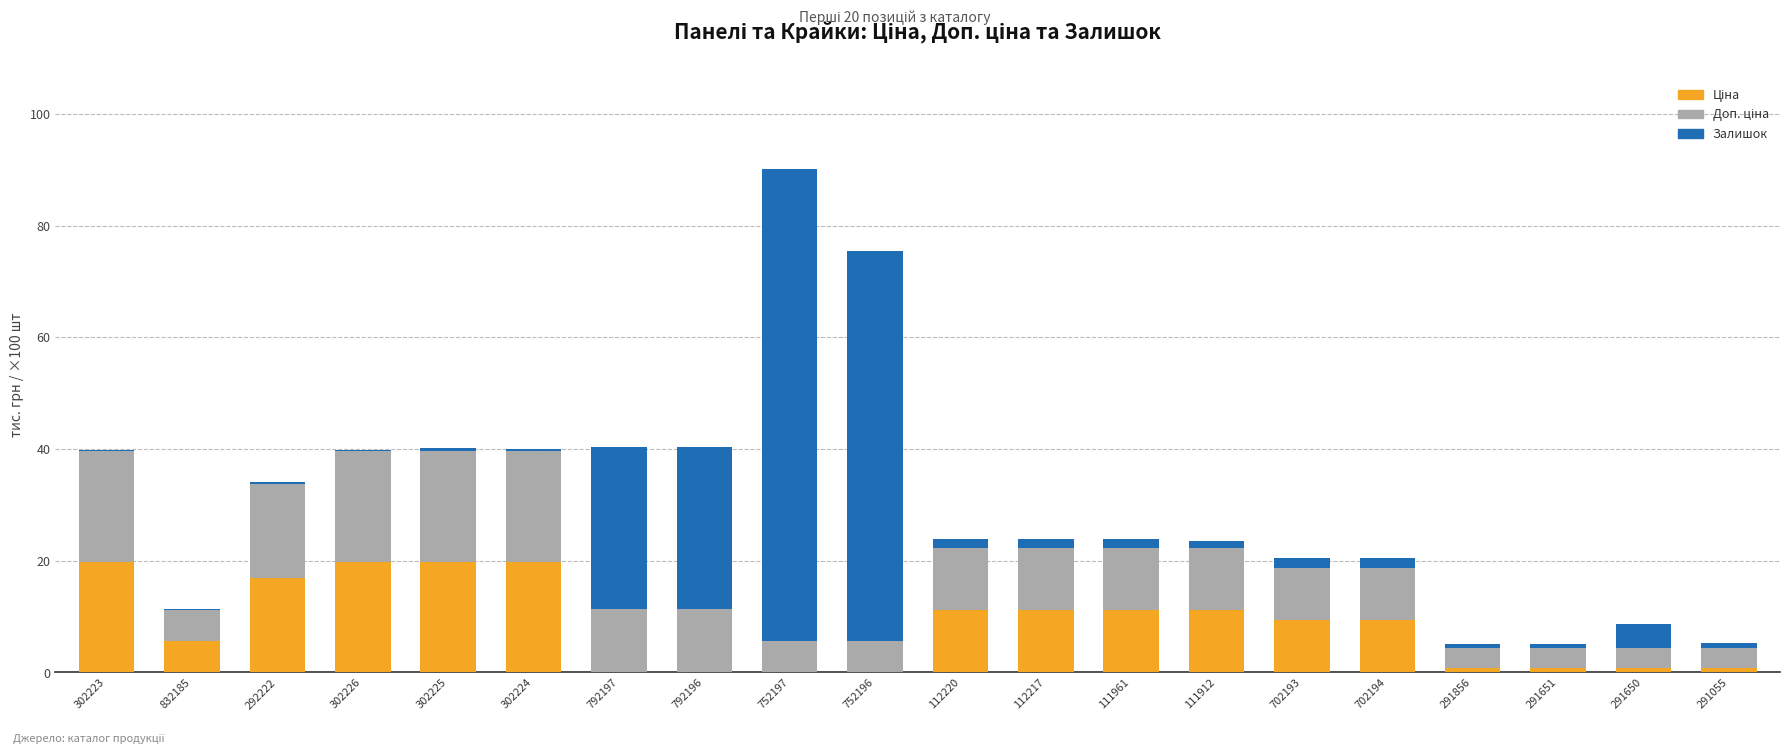

How many series are shown in this chart?

3